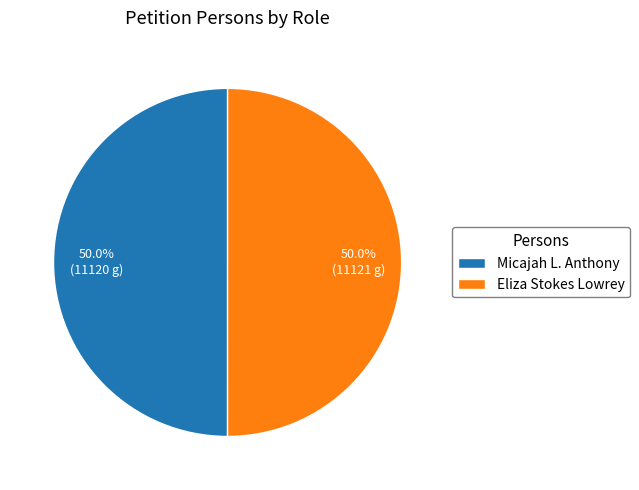

Approximately how many times larger is the value at Eliza Stokes Lowrey compared to Micajah L. Anthony?

1.0